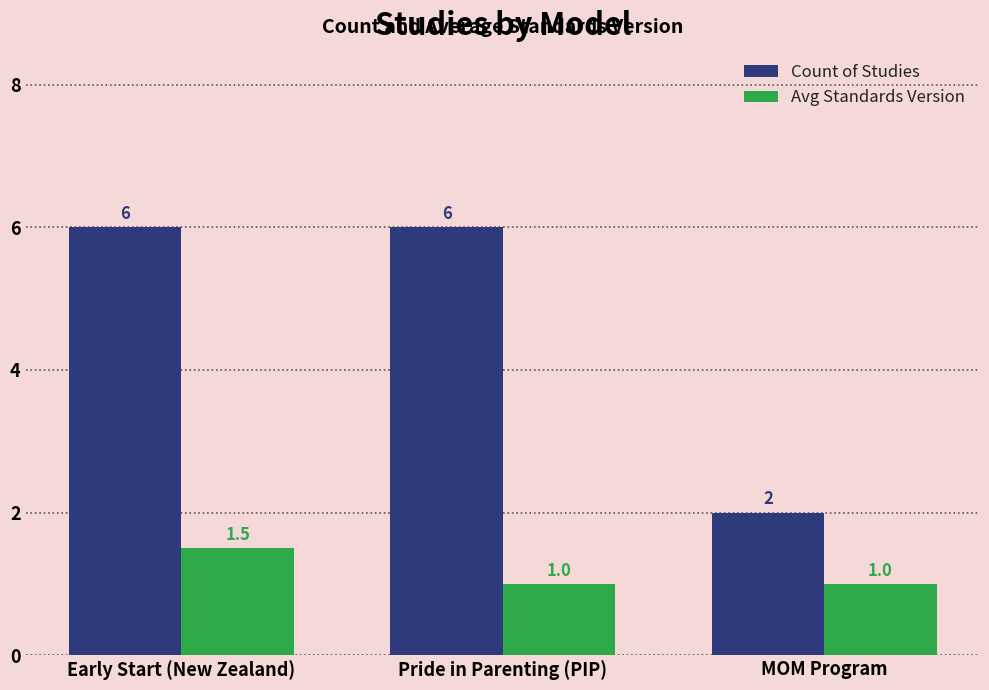

Between Early Start (New Zealand) and Pride in Parenting (PIP), which series saw the biggest shift?

Avg Standards Version